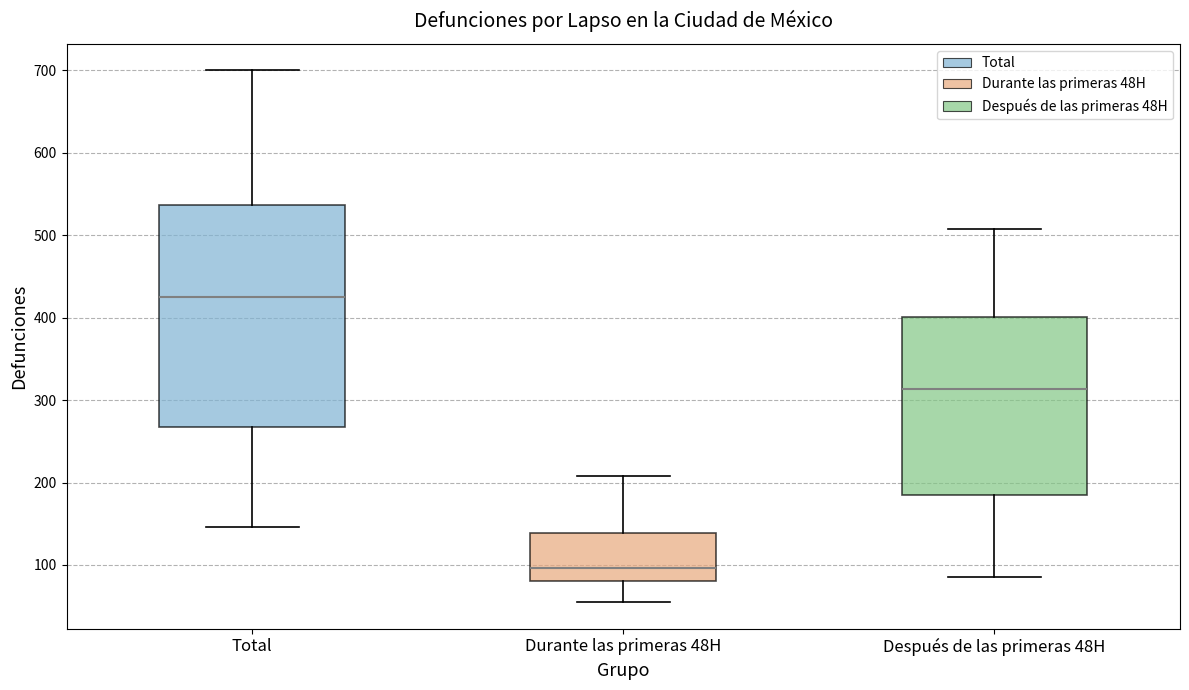

Reading left to right, read every box against the y-axis: the position of its median line, the range the box covers, and the ends of its whiskers. The values are not printed on the chart, so give them approximately, as read against the axis.

Total: median 430, box 270 to 540, whiskers 150 to 700
Durante las primeras 48H: median 100, box 80 to 140, whiskers 60 to 210
Después de las primeras 48H: median 310, box 190 to 400, whiskers 90 to 510